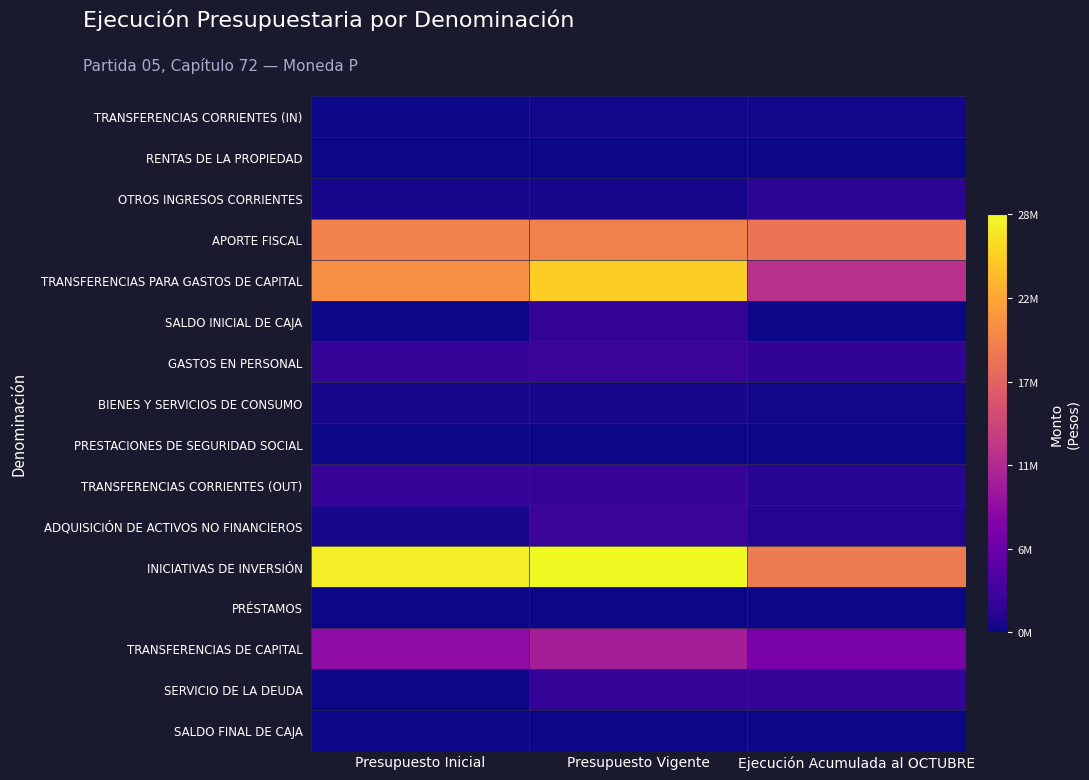

At which category is the sum across all series the highest?

Presupuesto Vigente